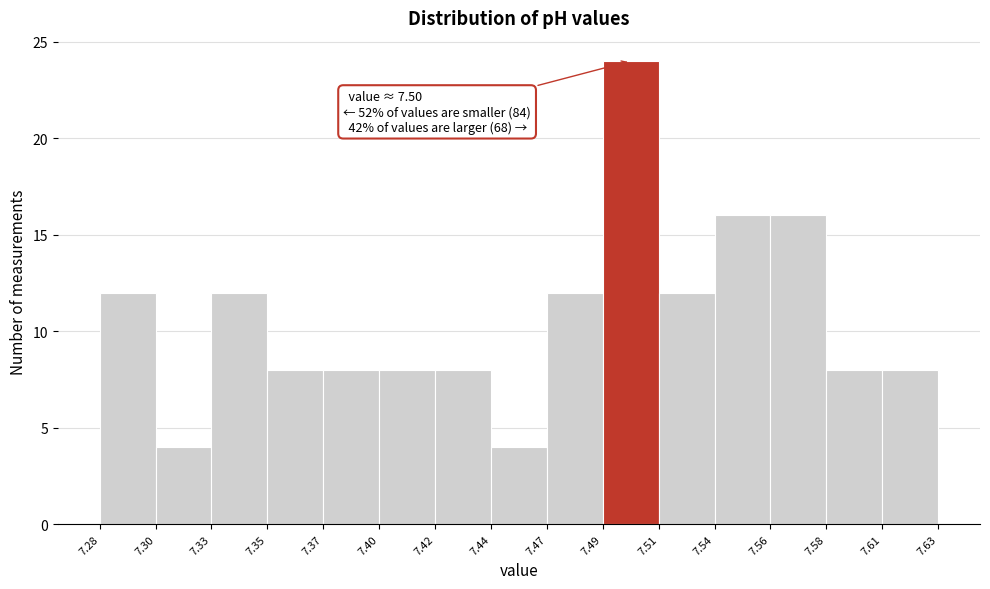

Over which range of the x-axis is the bar tallest?

7.49 to 7.51